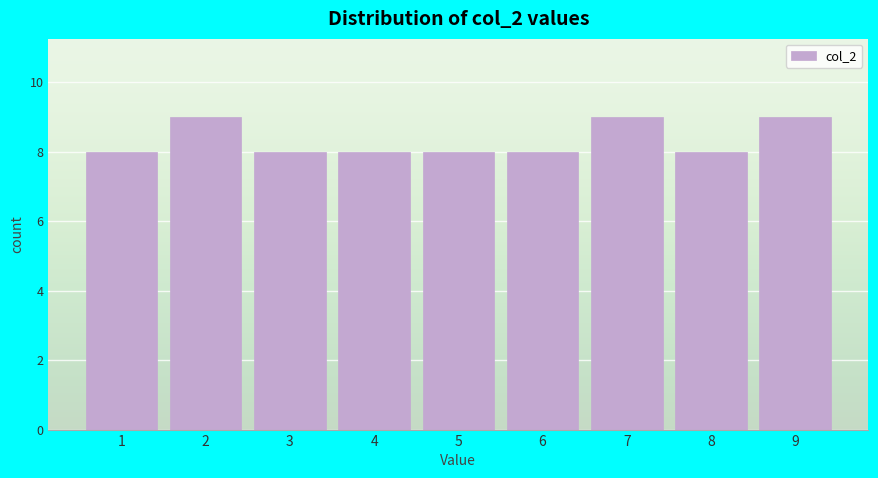

Reading left to right, transcribe this chart: for each bar, give the range it covers on the x-axis and its height. The values are not printed on the chart, so give them approximately, as read against the axis.

0.5 to 1.5: 8
1.5 to 2.5: 9
2.5 to 3.5: 8
3.5 to 4.5: 8
4.5 to 5.5: 8
5.5 to 6.5: 8
6.5 to 7.5: 9
7.5 to 8.5: 8
8.5 to 9.5: 9